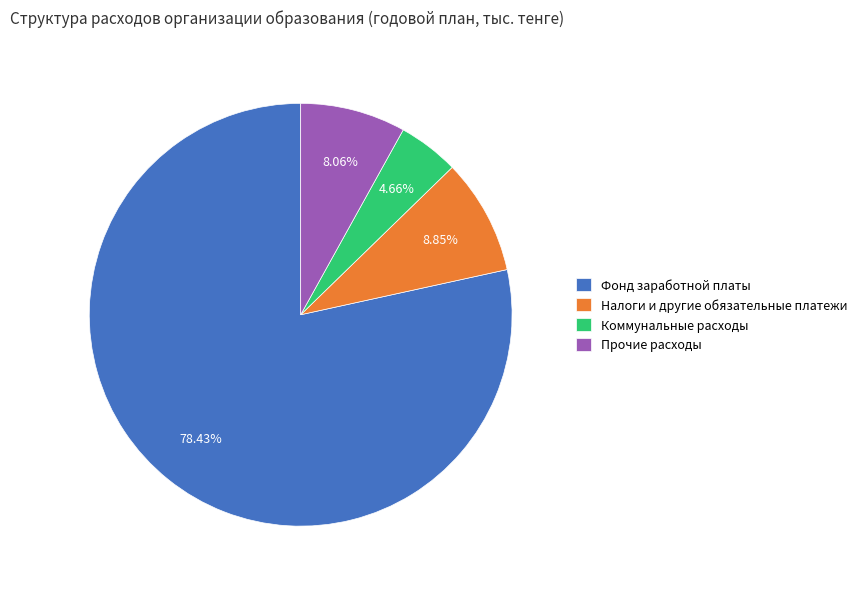

Count the number of slices in the pie.

4